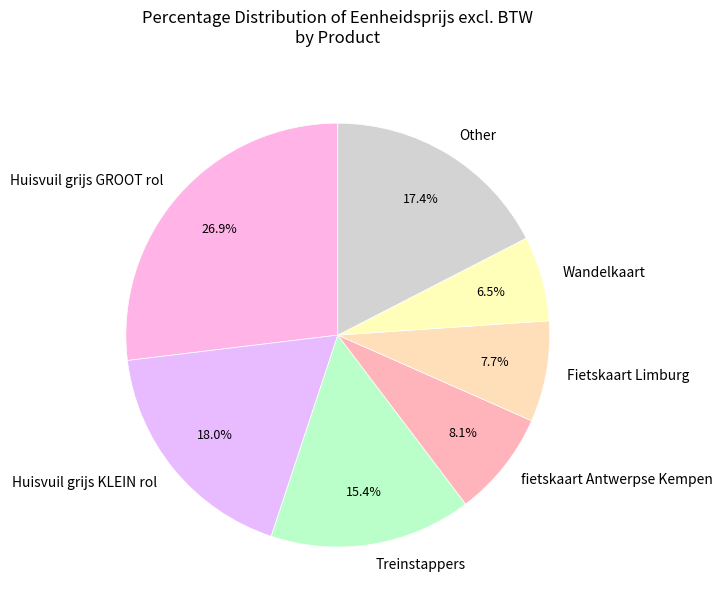

Which has a higher value, Huisvuil grijs GROOT rol or Fietskaart Limburg?

Huisvuil grijs GROOT rol